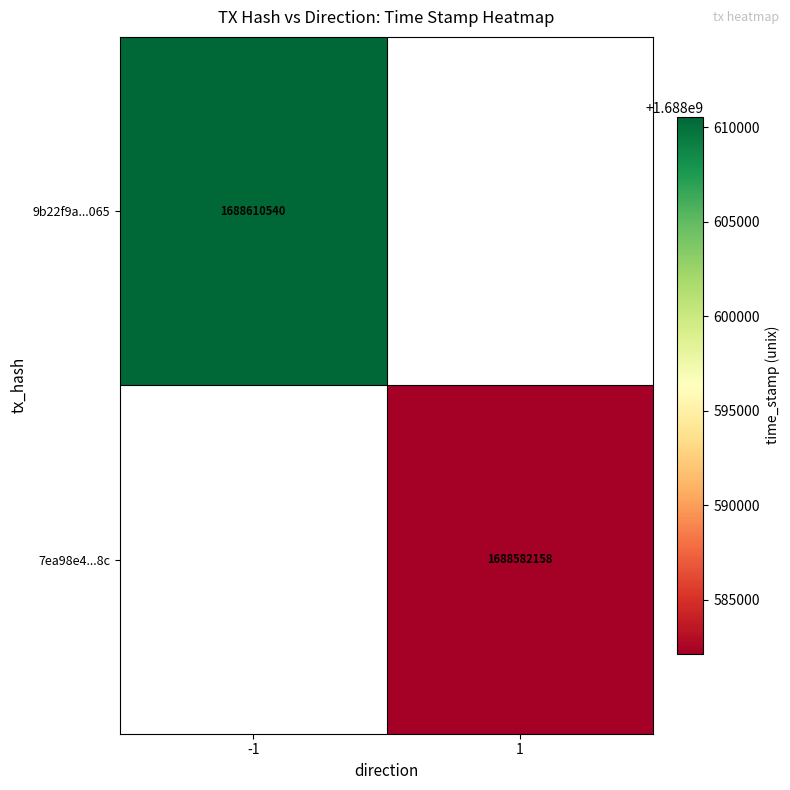

The value of 9b22f9a...065 at -1 is 1688610540. True or false?

True